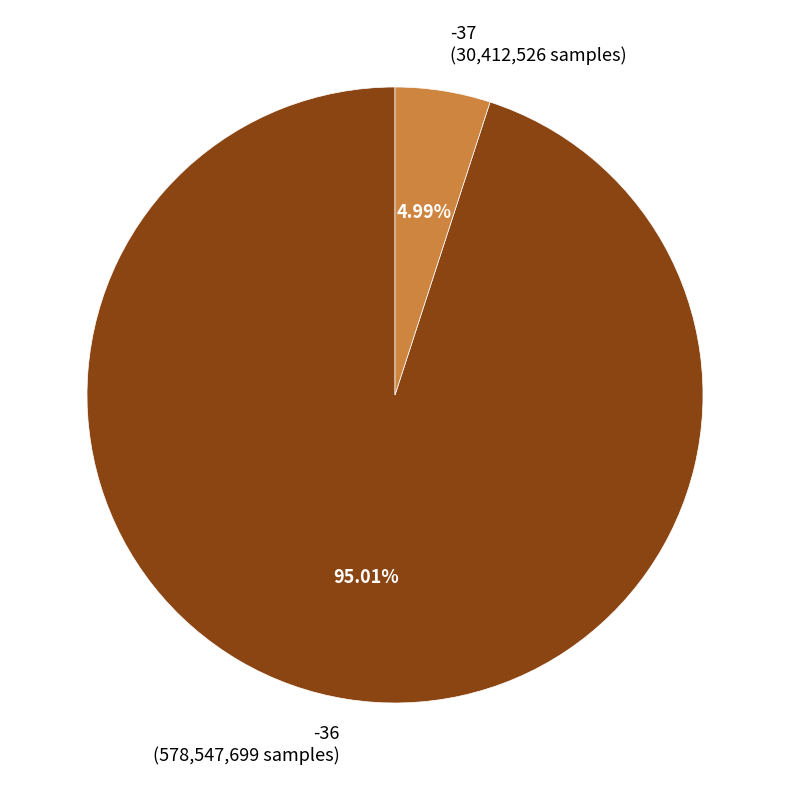

To the nearest percent, what is the average slice percentage?

50%